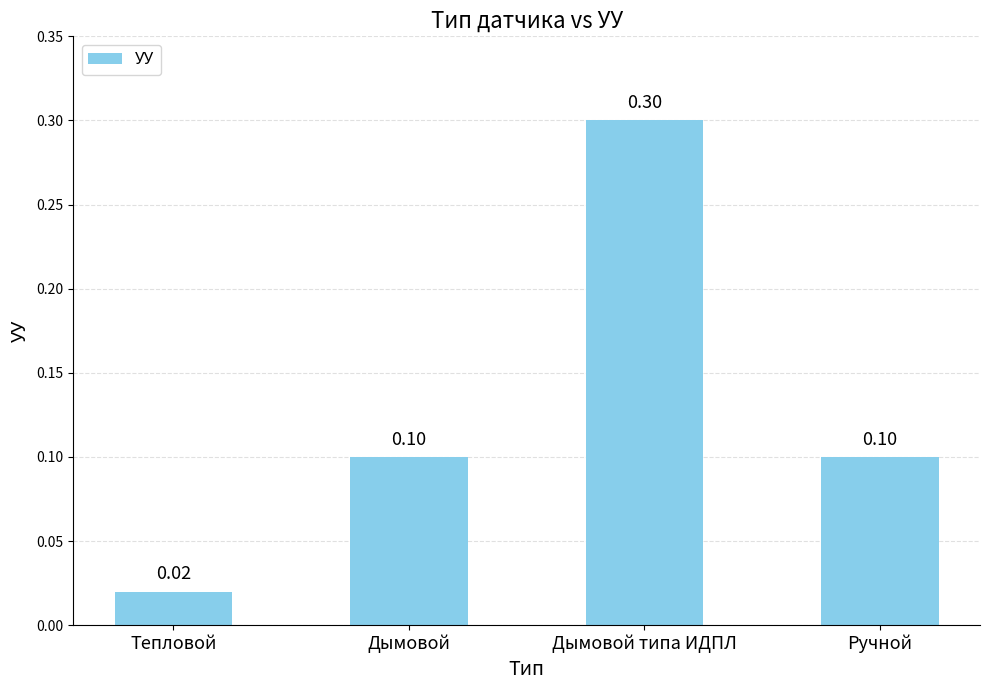

What is the sum of the values at Ручной and Дымовой?

0.2